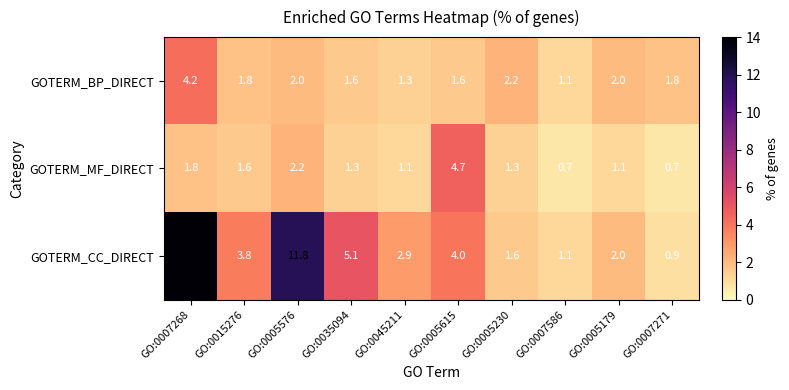

How many data points does each series have?

10